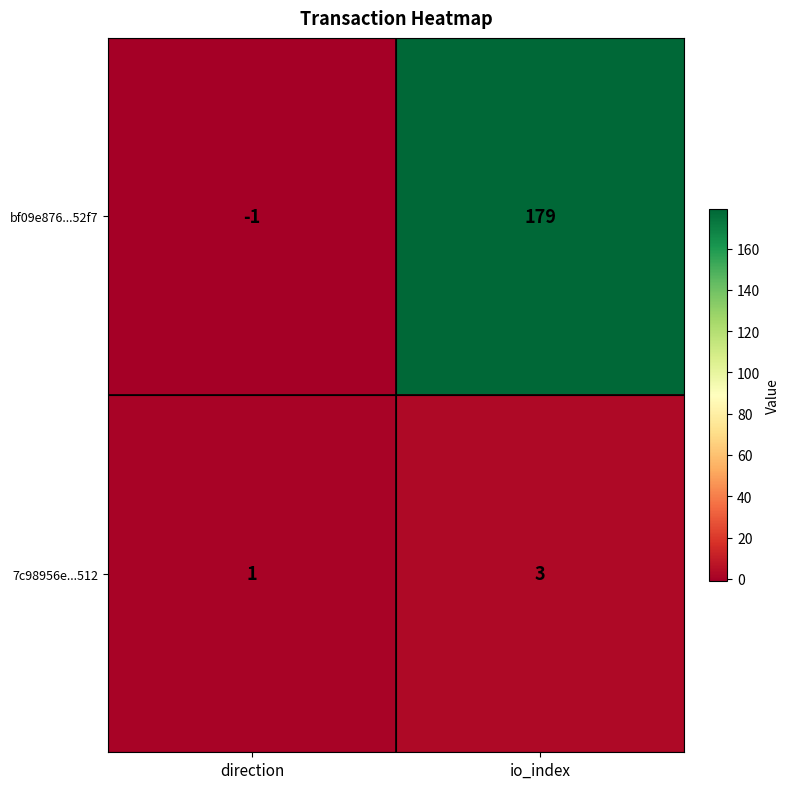

What is the sum of the 7c98956e...512 values at io_index and direction?

4